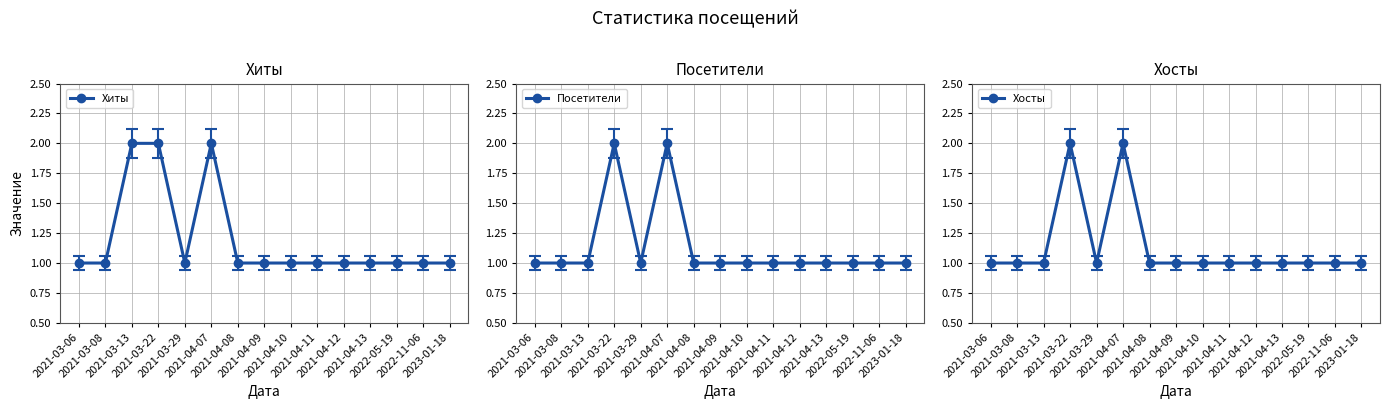

What is the smallest value displayed?

1